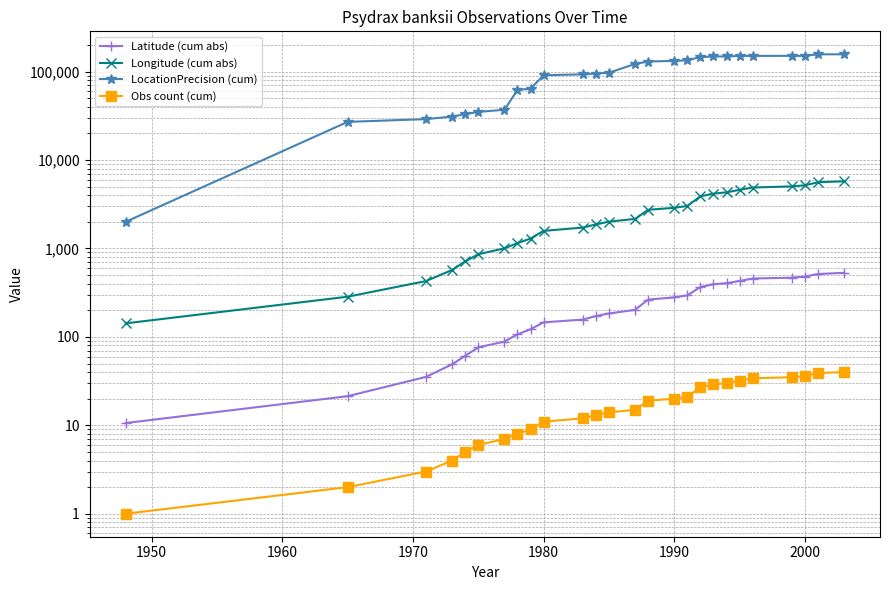

What is the difference between the maximum and minimum values in the Longitude (cum abs) series?

5604.8